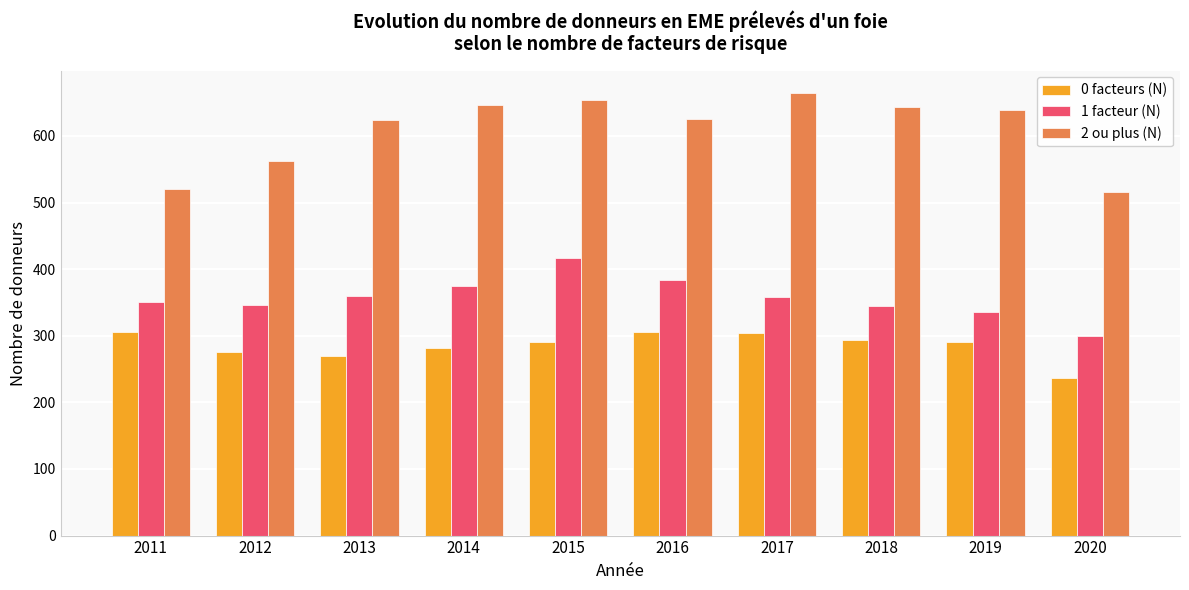

What is the maximum value shown in the chart?

665